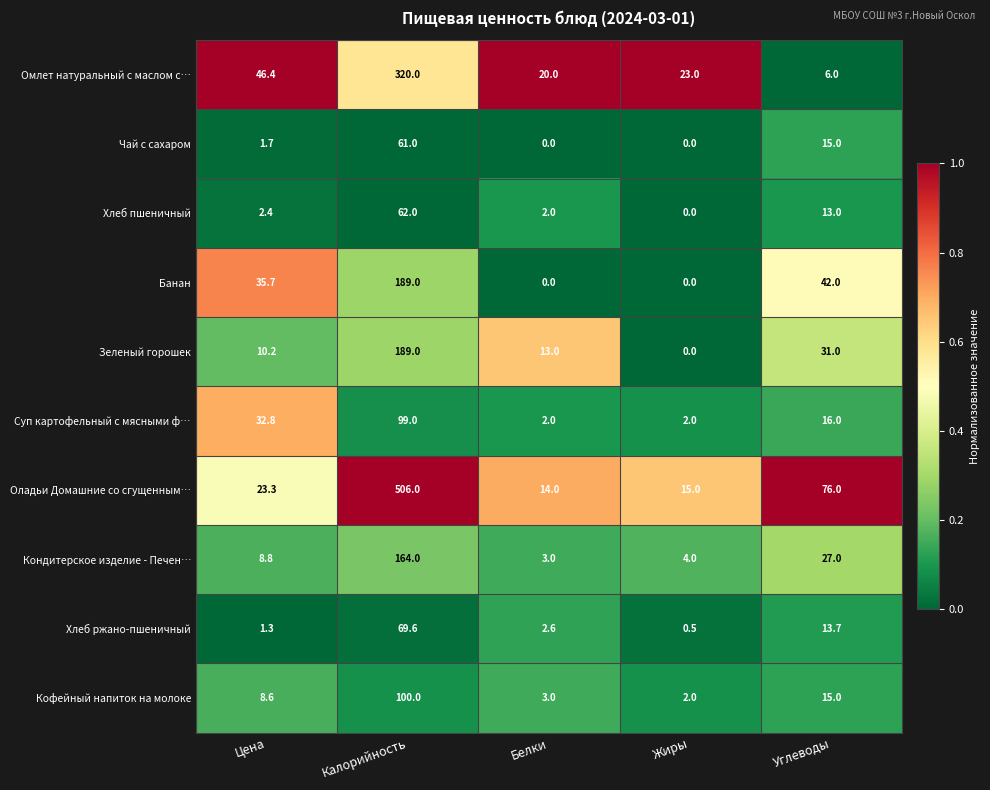

At which category is the sum across all series the highest?

Калорийность